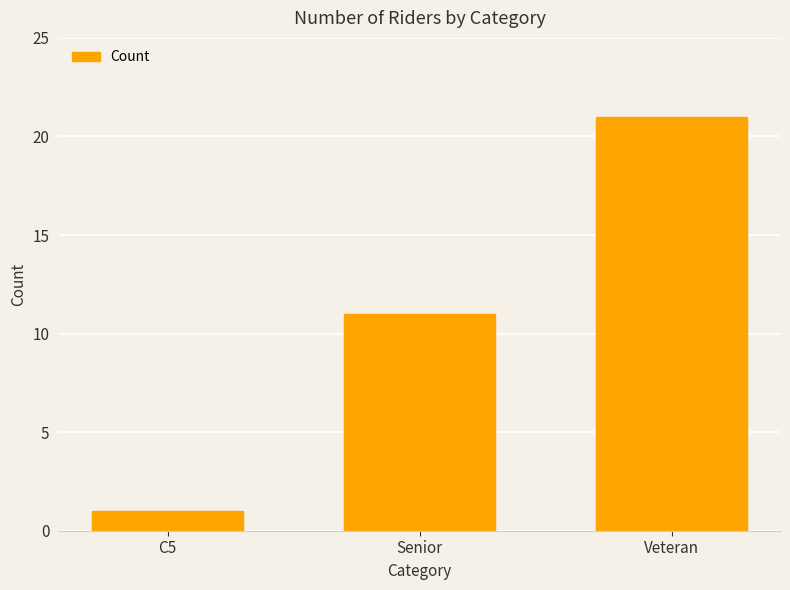

Reading right to left, transcribe all the data shown in this chart.

Veteran=21	Senior=11	C5=1